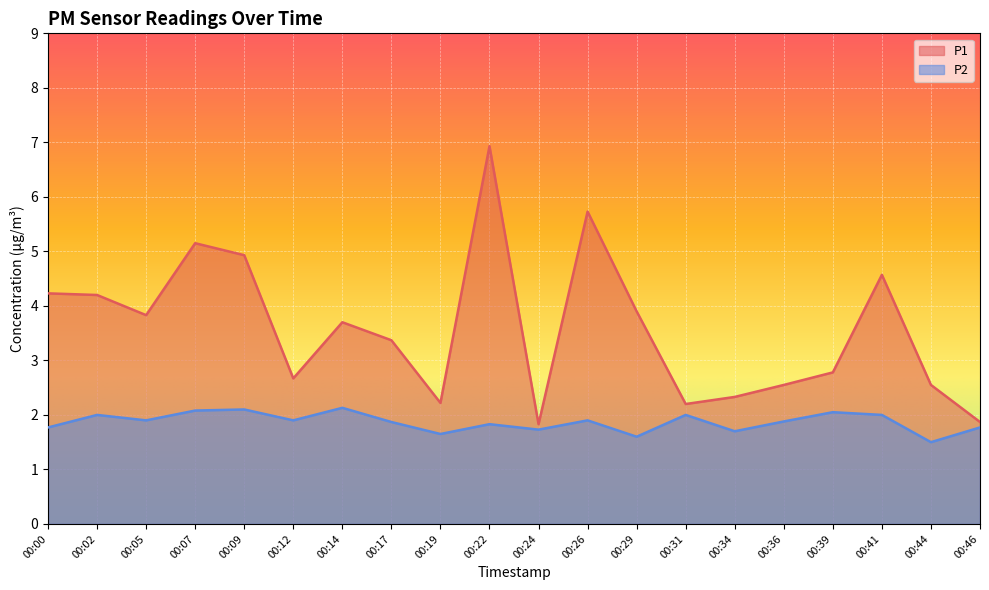

Where is the first local minimum for P1?

00:05